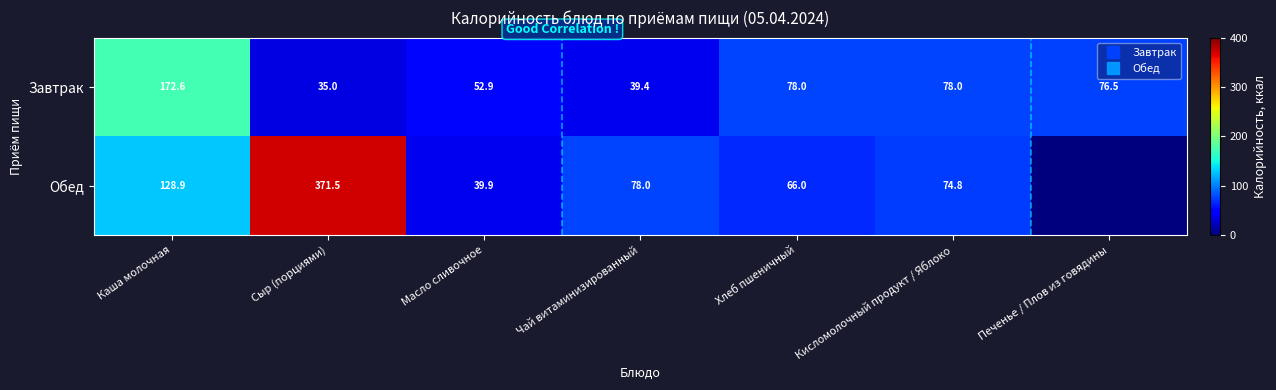

Is the value of Завтрак at Каша молочная greater than the value of Обед at Чай витаминизированный?

Yes